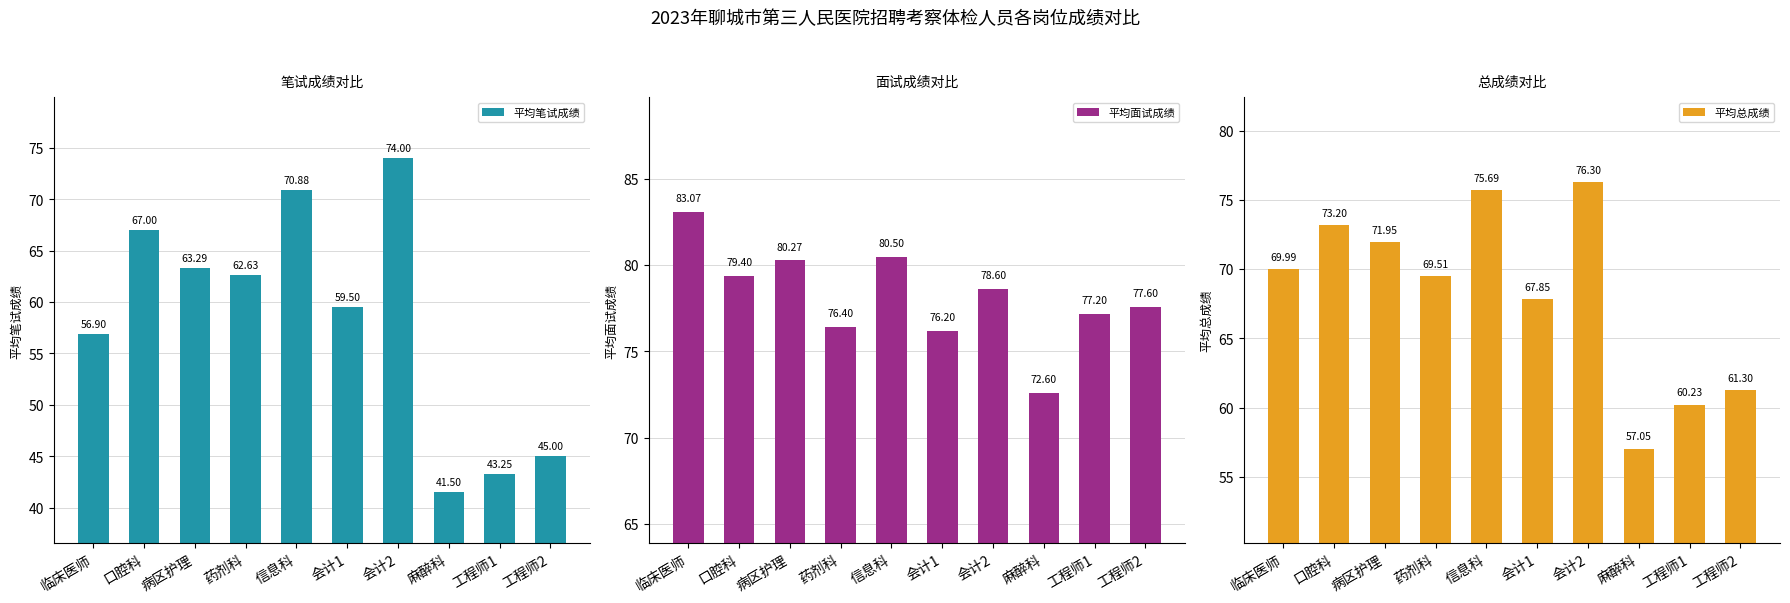

List the series in order of their overall mean, highest first.

平均面试成绩, 平均总成绩, 平均笔试成绩